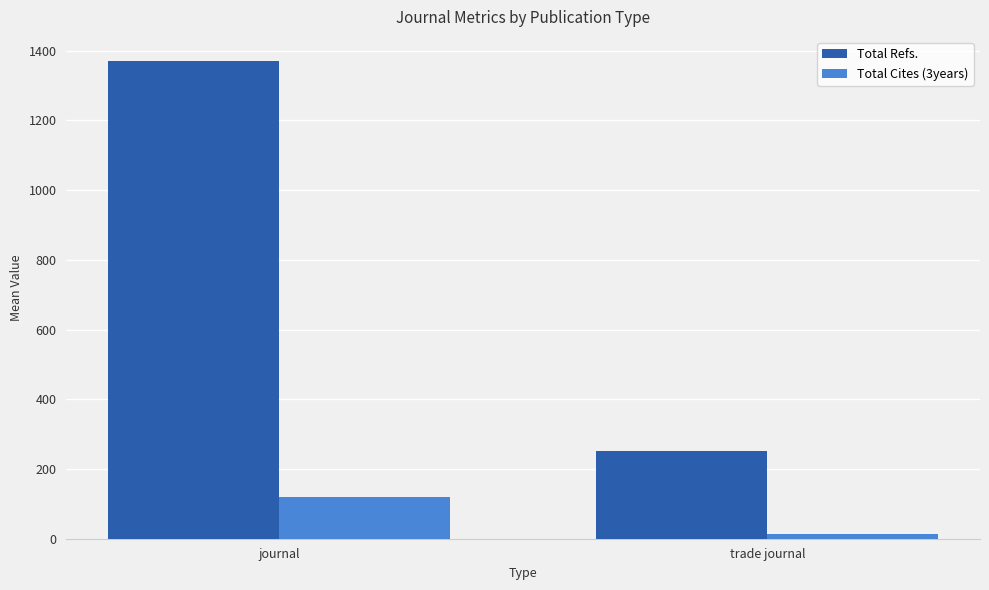

What is the lowest value of the Total Refs. series?

252.0